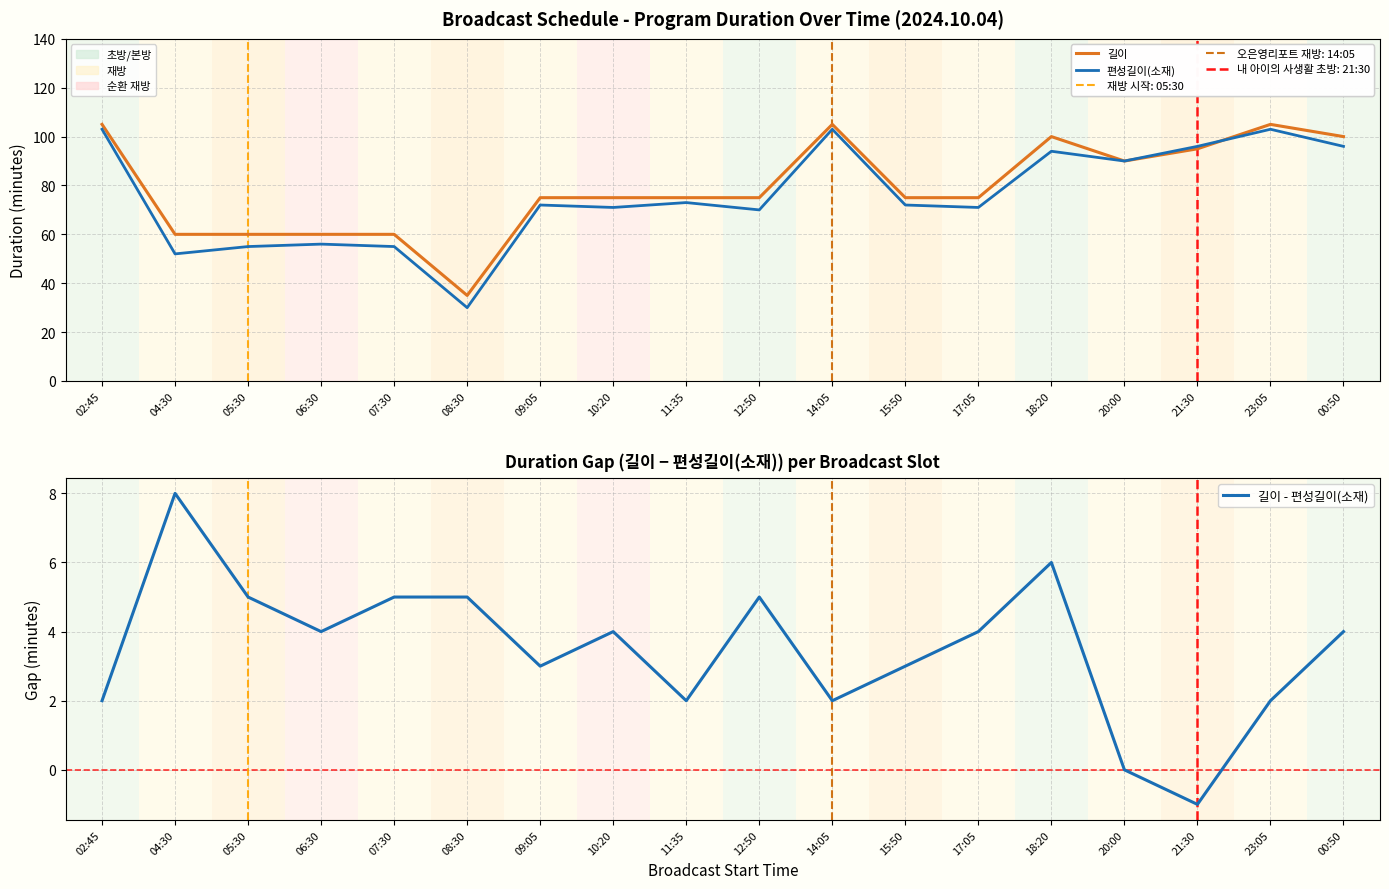

At which category does 편성길이(소재) reach its first local peak?

06:30